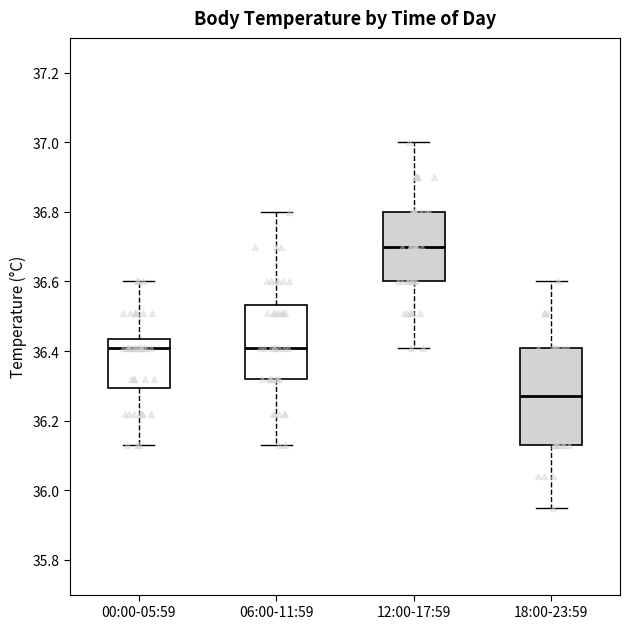

Which box's median line is the lowest?

18:00-23:59